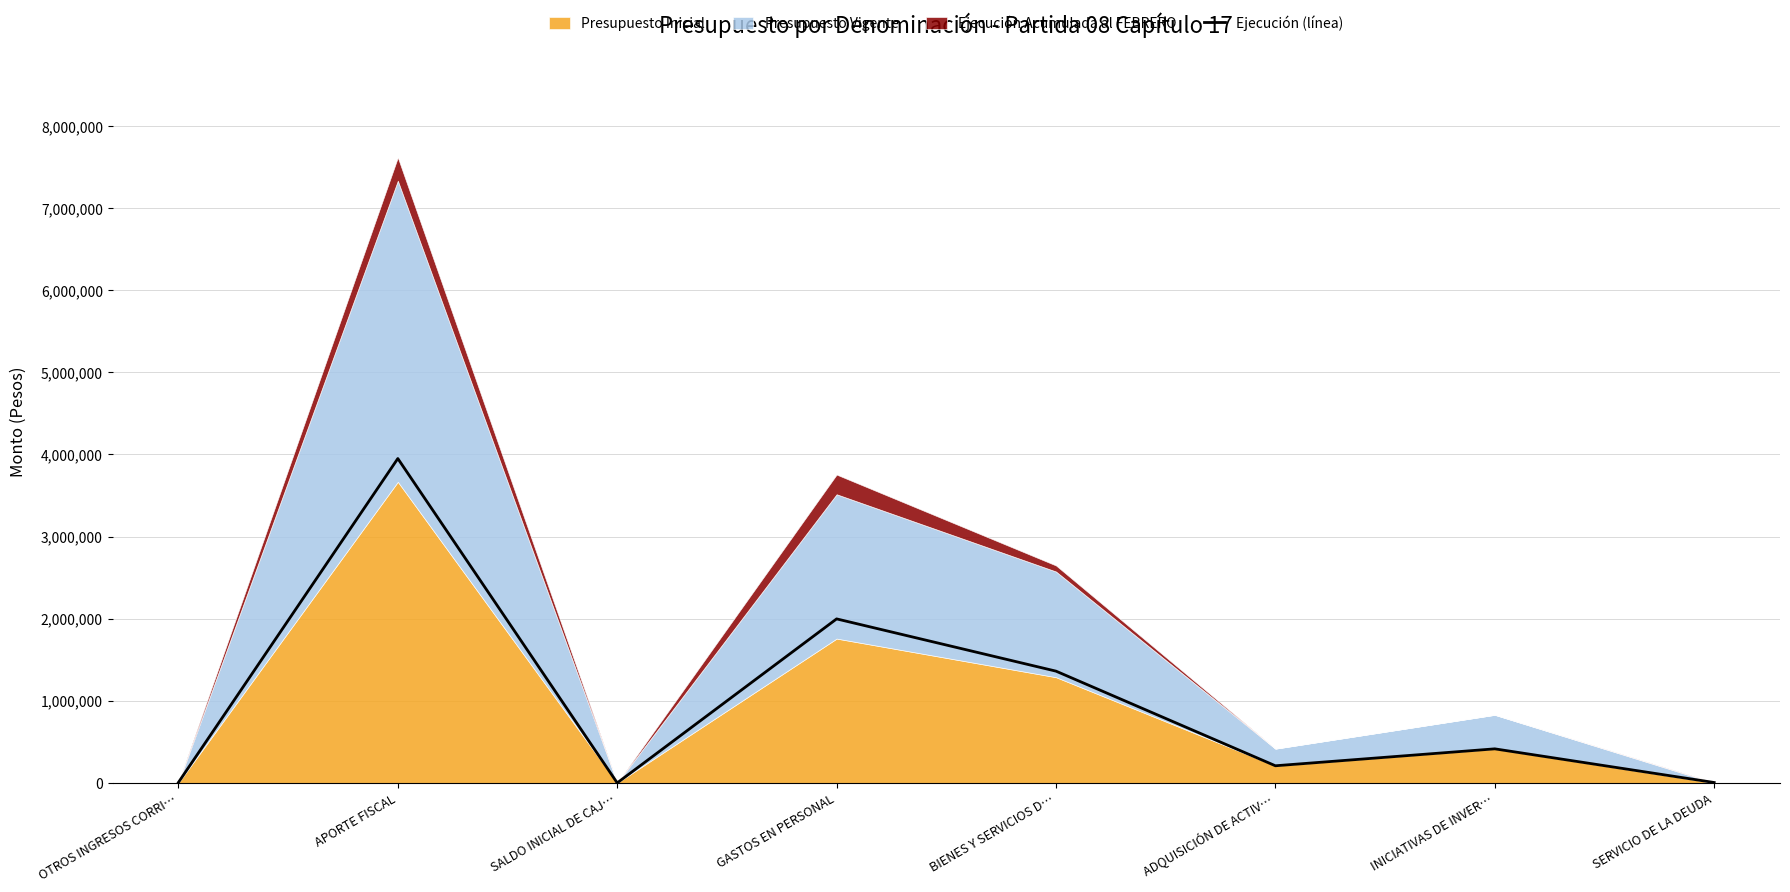

List the labels in order of value, largest first.

APORTE FISCAL, GASTOS EN PERSONAL, BIENES Y SERVICIOS D…, INICIATIVAS DE INVER…, ADQUISICIÓN DE ACTIV…, OTROS INGRESOS CORRI…, SERVICIO DE LA DEUDA, SALDO INICIAL DE CAJ…